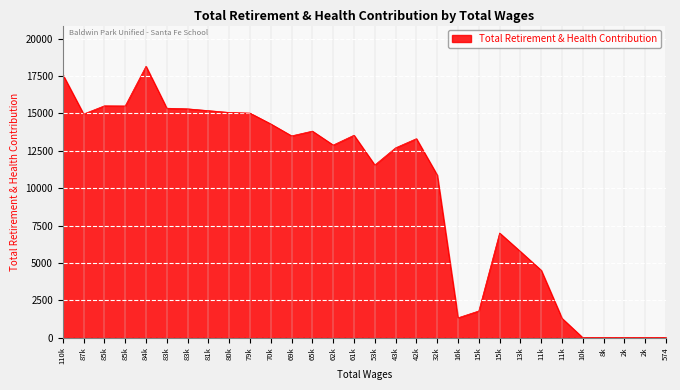

Is this an area chart (filled region under the line)?

Yes